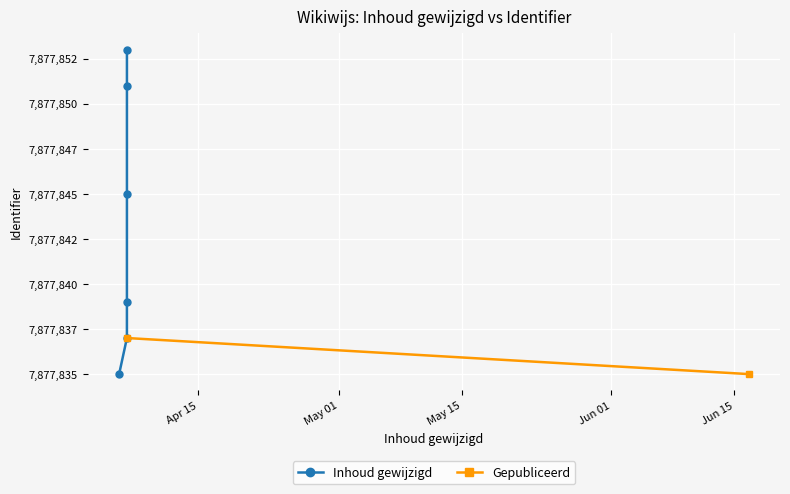

At which category does the chart reach its peak across all series?

2024-04-06